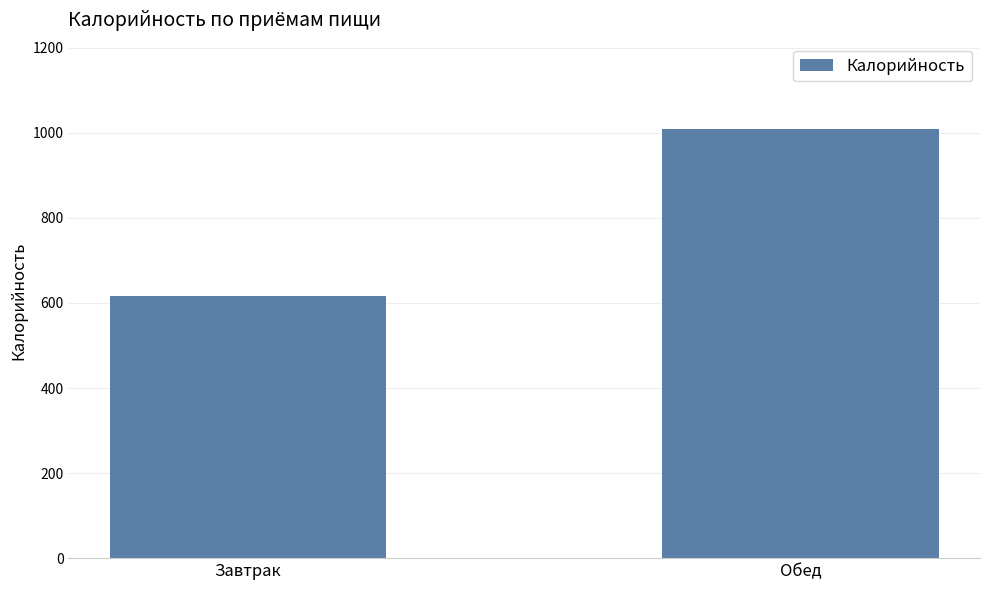

The chart shows a value of 617 at Завтрак. True or false?

True